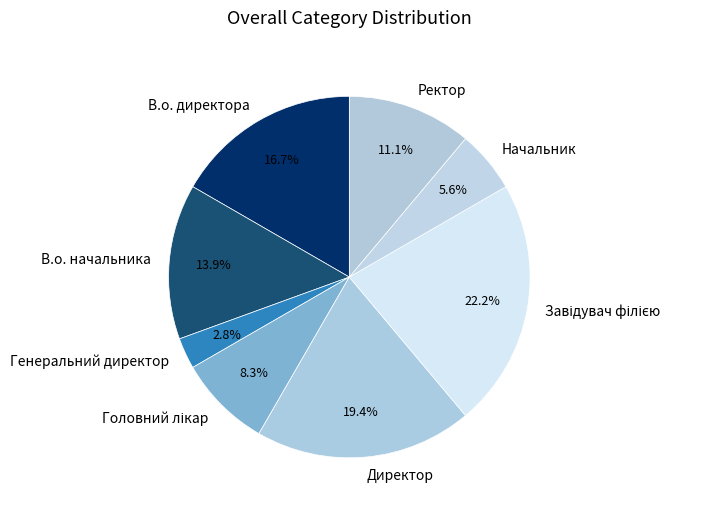

To the nearest percent, what percentage of the pie is Генеральний директор?

3%